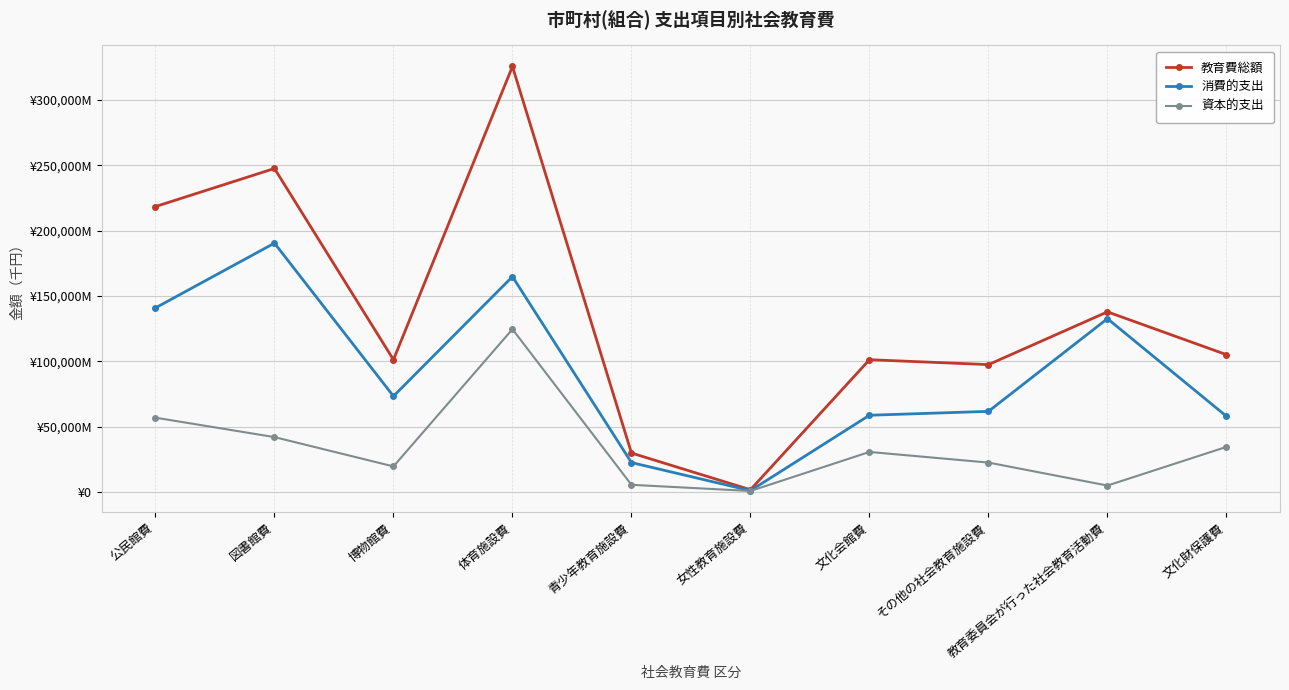

What are all the series names shown in the legend?

教育費総額, 消費的支出, 資本的支出